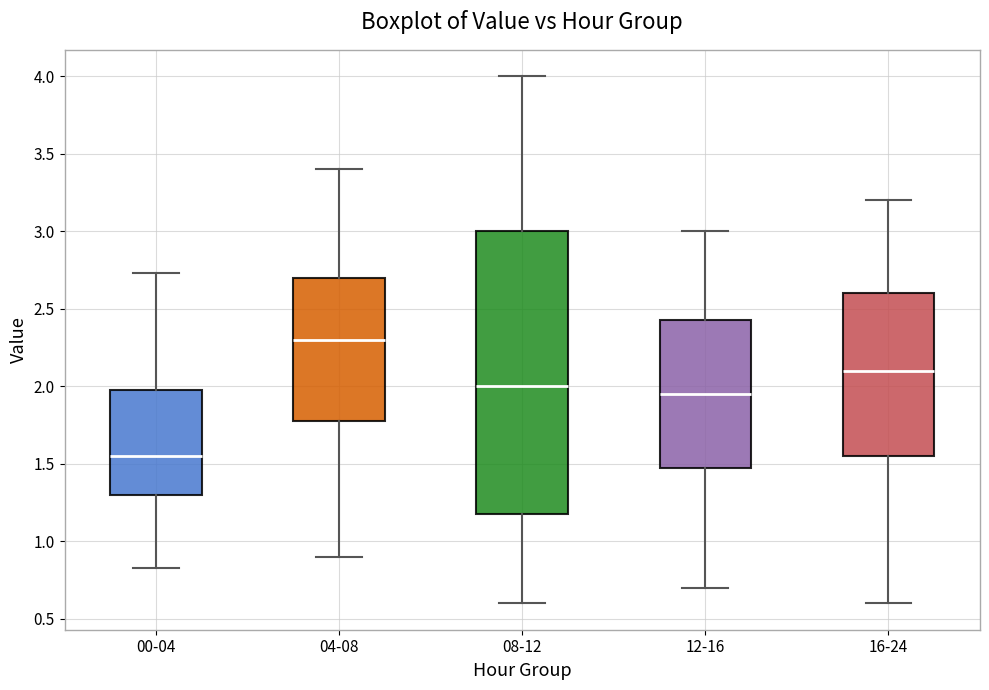

Reading left to right, read every box against the y-axis: the position of its median line, the range the box covers, and the ends of its whiskers. The values are not printed on the chart, so give them approximately, as read against the axis.

00-04: median 1.55, box 1.30 to 2.00, whiskers 0.85 to 2.75
04-08: median 2.30, box 1.80 to 2.70, whiskers 0.90 to 3.40
08-12: median 2.00, box 1.20 to 3.00, whiskers 0.60 to 4.00
12-16: median 1.95, box 1.50 to 2.45, whiskers 0.70 to 3.00
16-24: median 2.10, box 1.55 to 2.60, whiskers 0.60 to 3.20